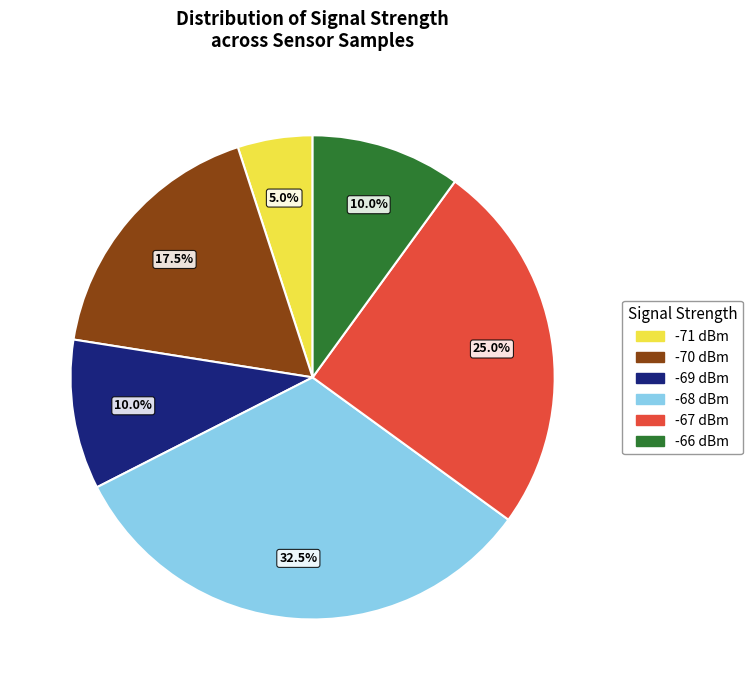

What percentage do -66 dBm and -71 dBm together represent?

15.0%